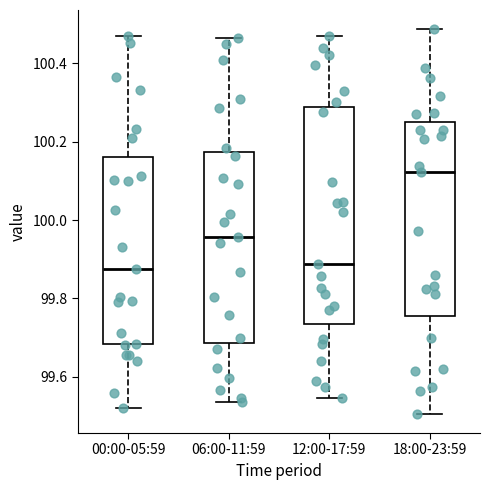

Reading left to right, transcribe this box plot: for each box, give where its median line is, the range the box spans, and where its two whiskers end, as read against the y-axis. The values are not printed on the chart, so give them approximately, as read against the axis.

00:00-05:59: median 99.88, box 99.68 to 100.16, whiskers 99.52 to 100.46
06:00-11:59: median 99.96, box 99.68 to 100.18, whiskers 99.54 to 100.46
12:00-17:59: median 99.88, box 99.74 to 100.28, whiskers 99.54 to 100.46
18:00-23:59: median 100.12, box 99.76 to 100.26, whiskers 99.50 to 100.48